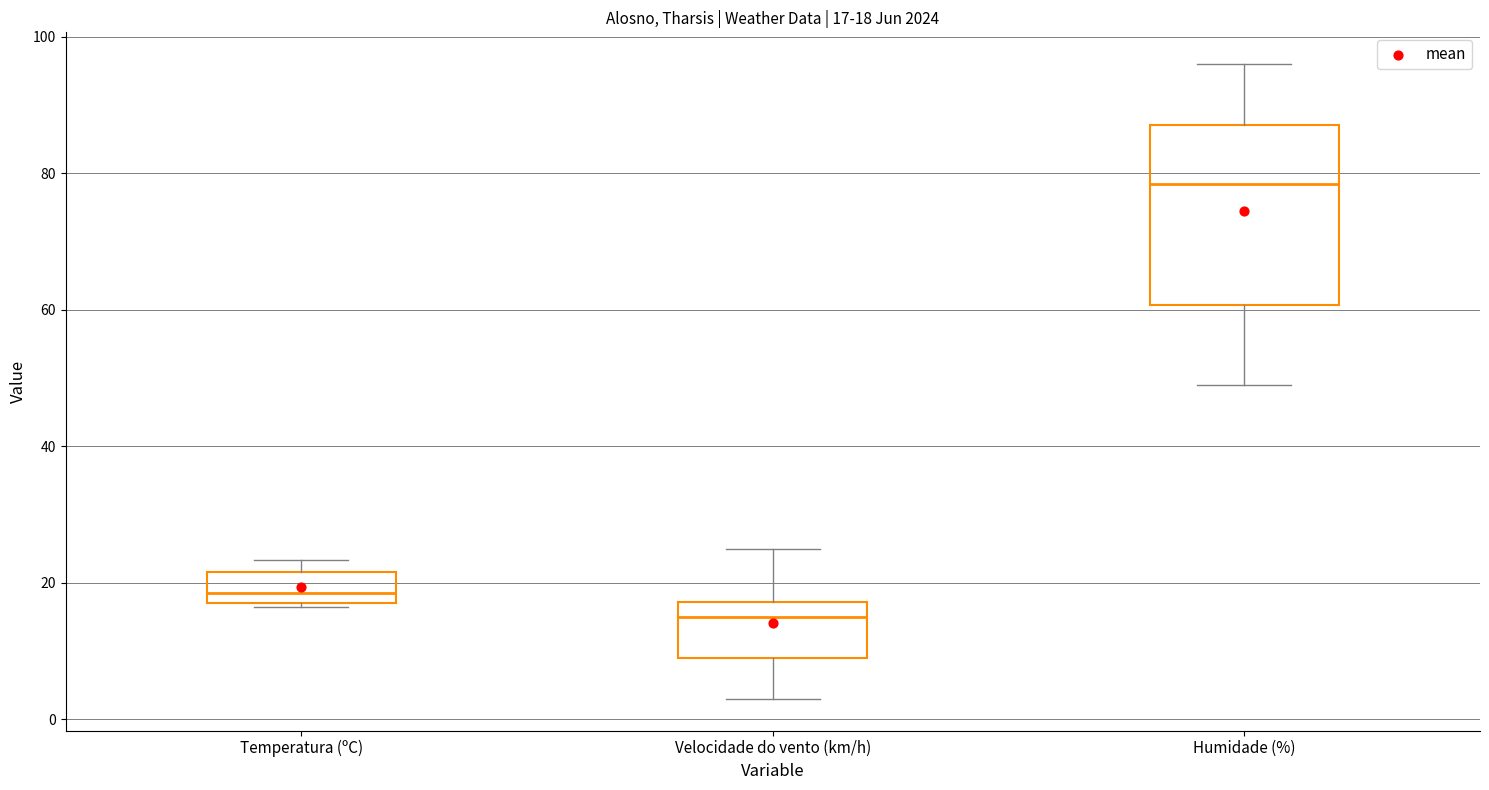

Comparing the boxes themselves (not the whiskers), which one is the tallest?

Humidade (%)